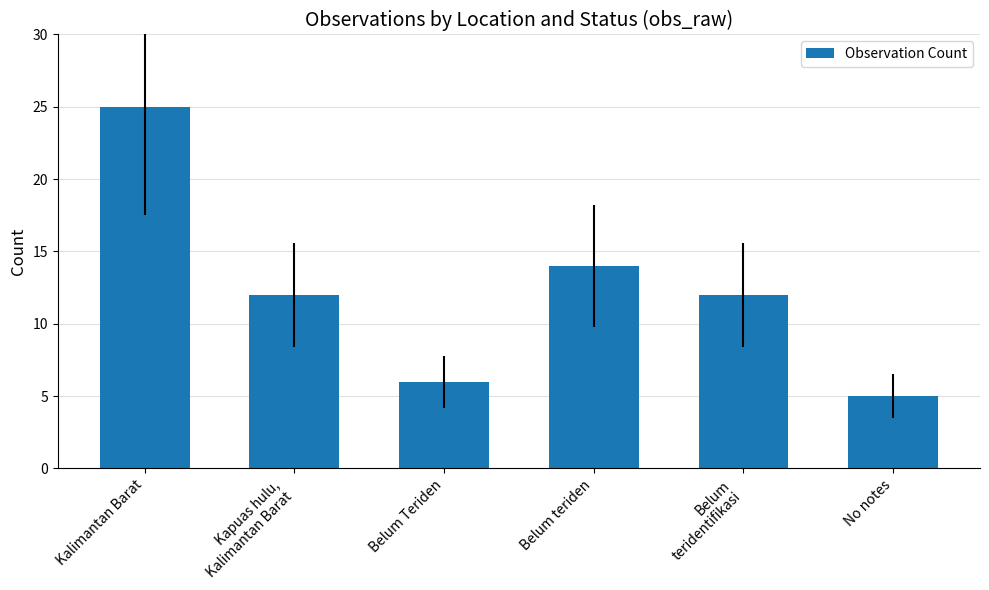

Which has a higher value, Belum
teridentifikasi or Belum Teriden?

Belum
teridentifikasi